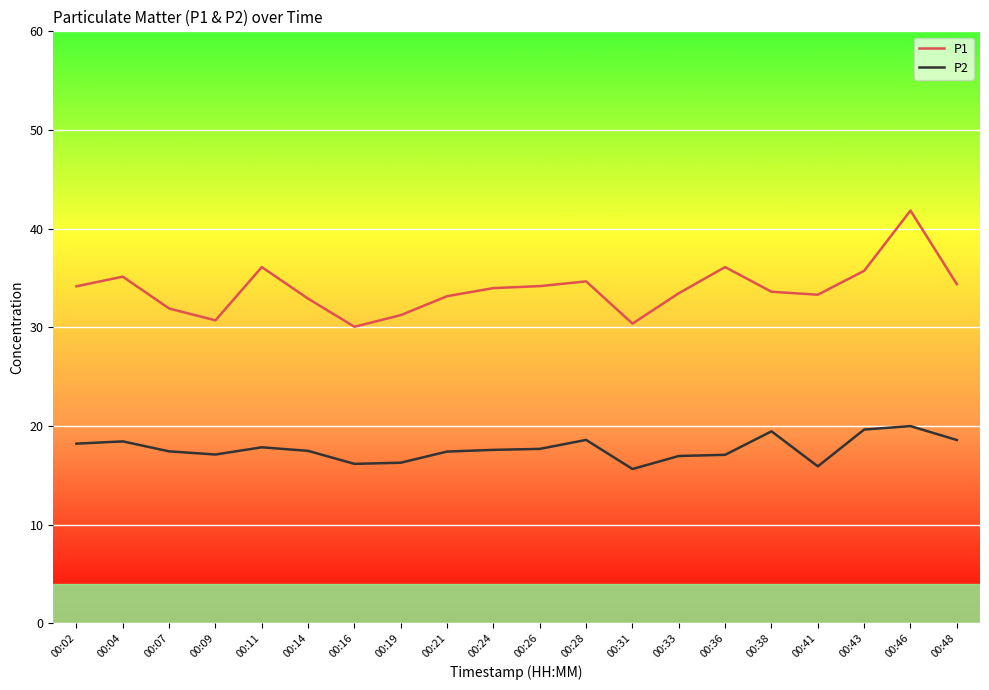

Is it true that P2 equals 19.6 at 00:43?

True